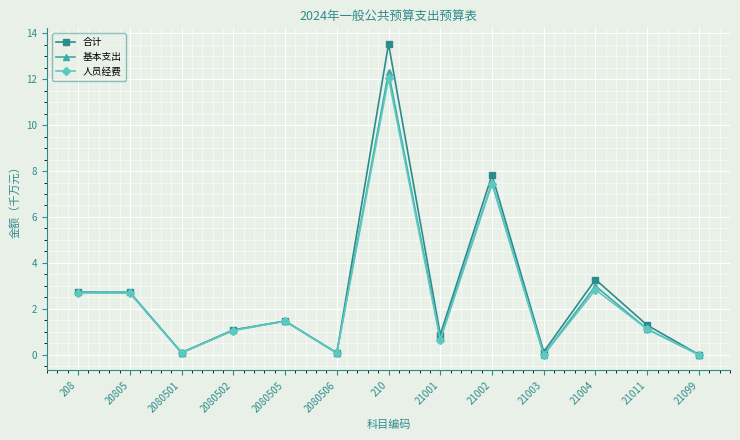

How many distinct data groups are displayed?

3